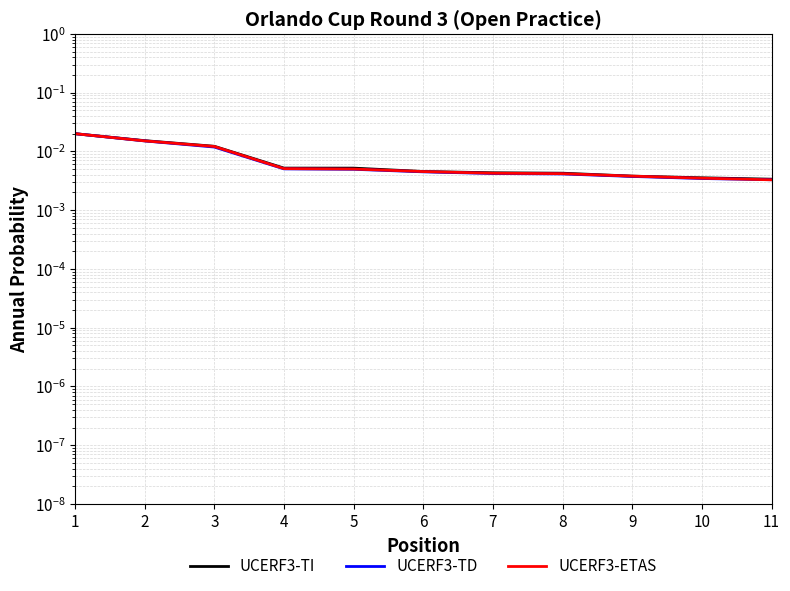

How many UCERF3-TD values are between 0 and 1?

11